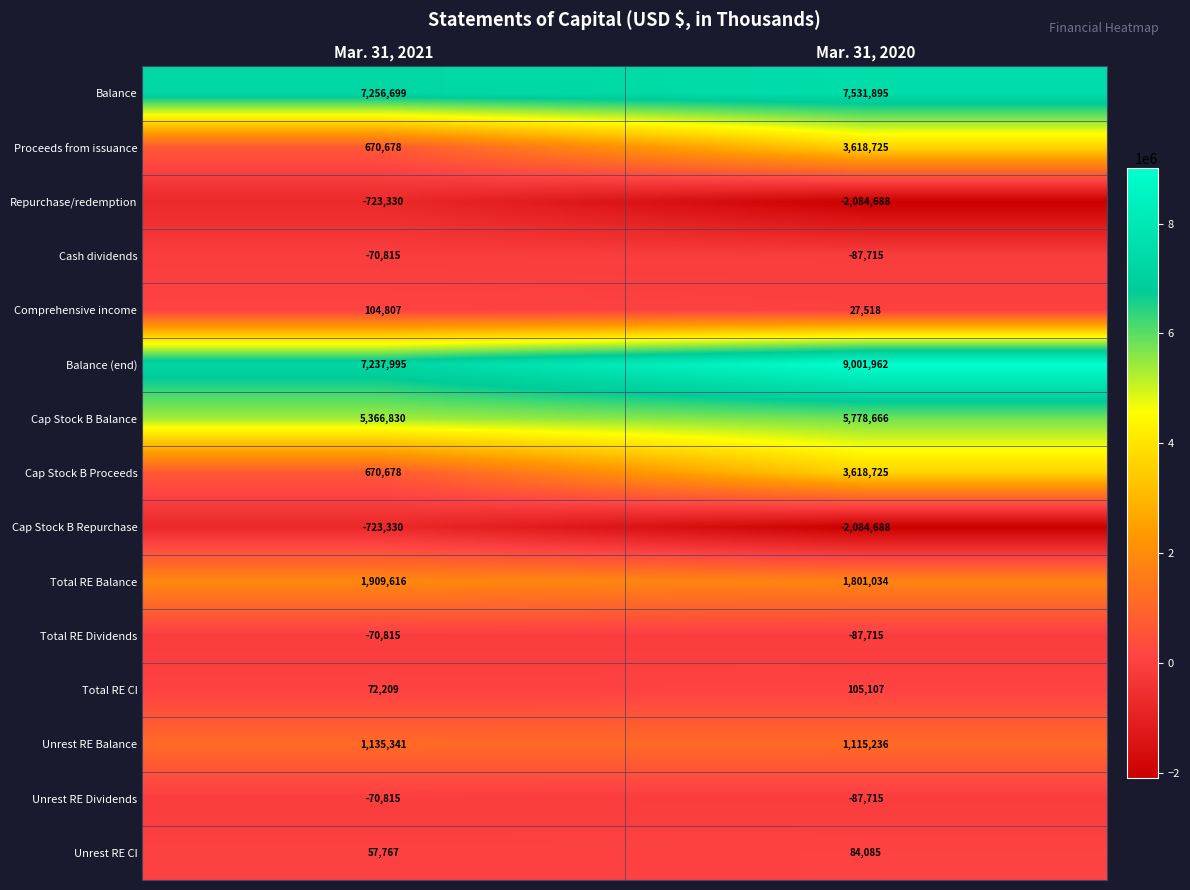

What is the maximum value shown in the chart?

9001962